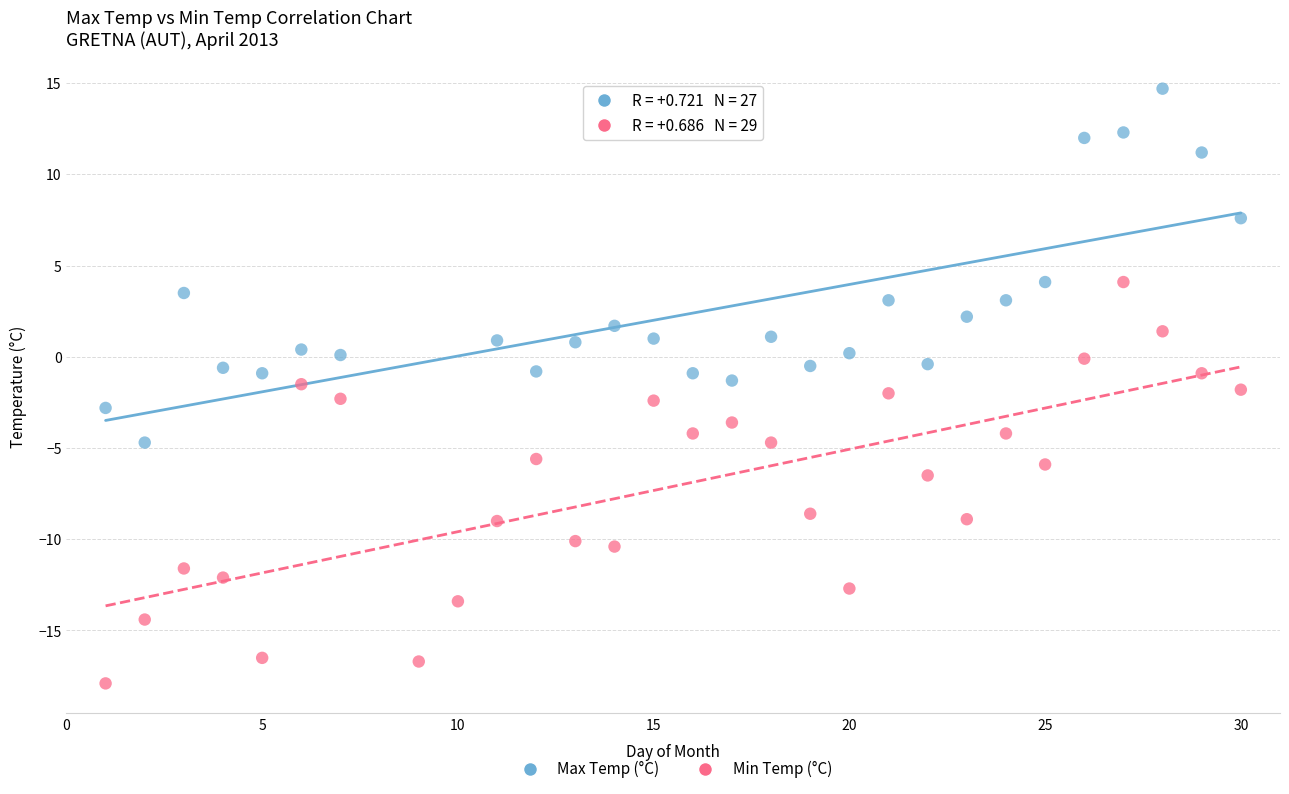

Which series reaches the maximum Y coordinate?

Max Temp (°C)